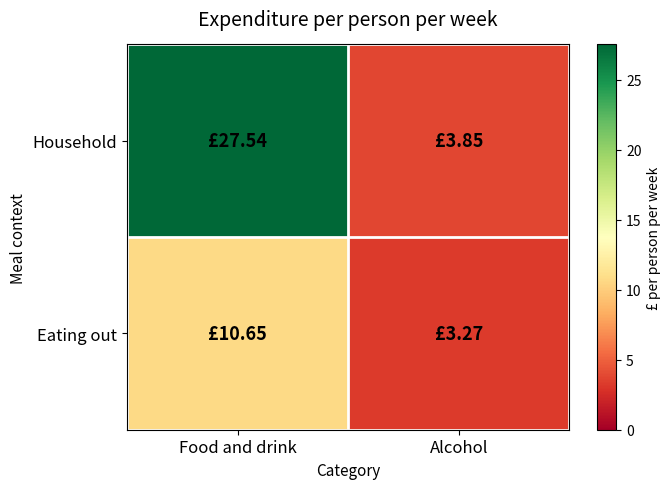

Which series has the largest total across all categories?

Household